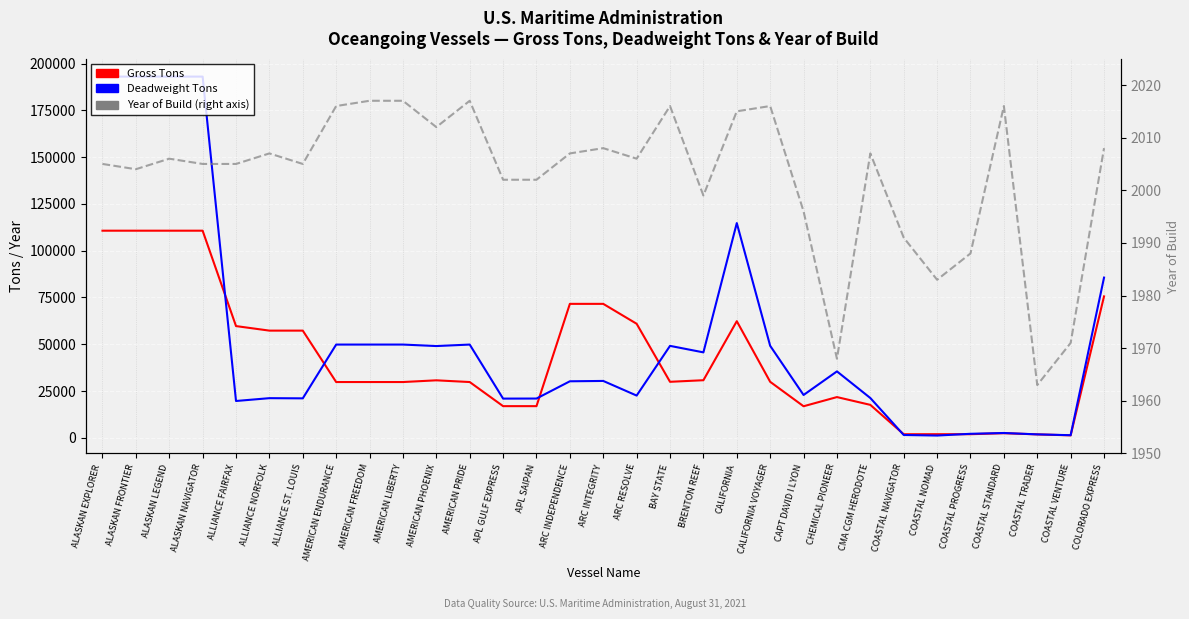

What is the sum of all Deadweight Tons values?

1642090